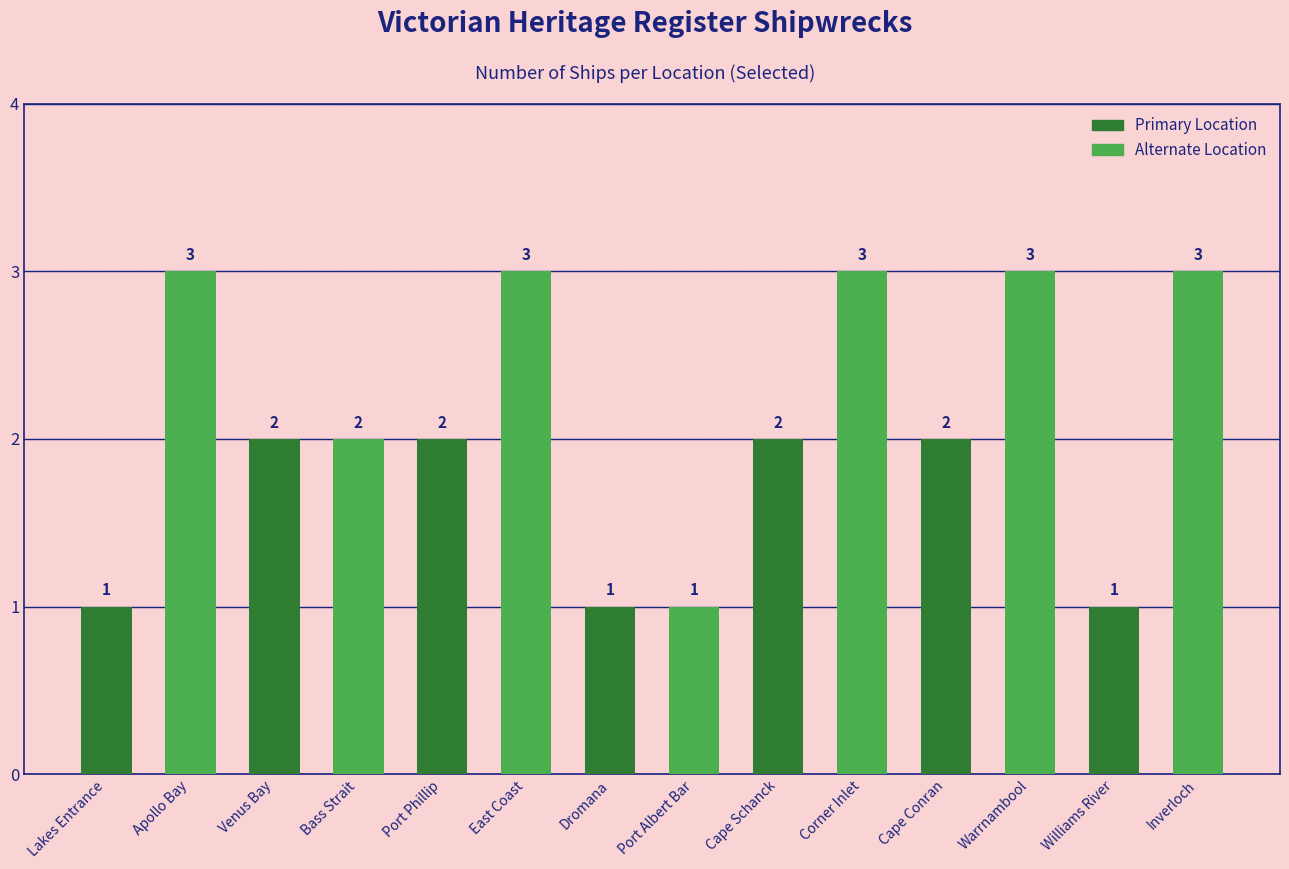

What is the sum of the values at Port Albert Bar and Bass Strait?

3